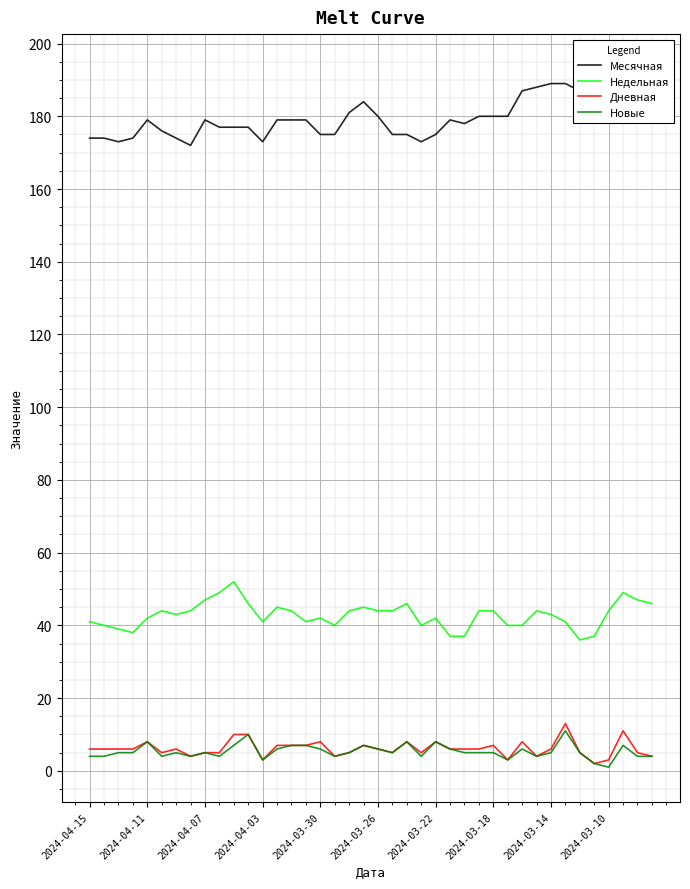

Rank the series by their maximum value, from lowest to highest.

Новые, Дневная, Недельная, Месячная